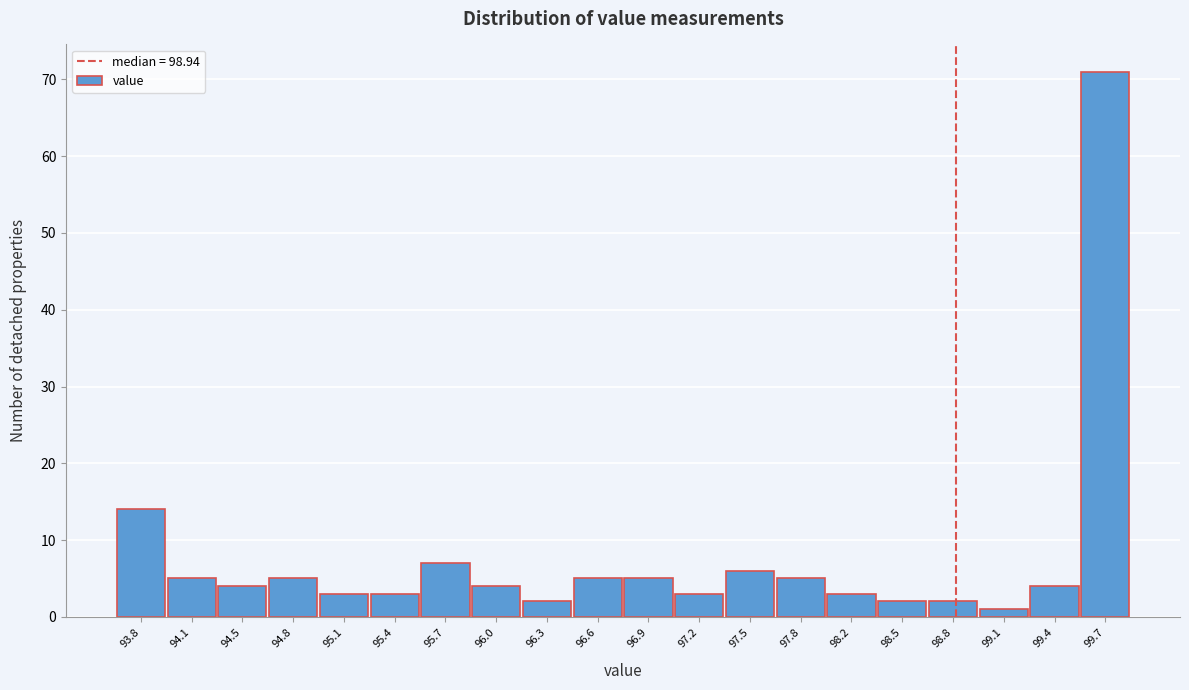

Reading right to left, list all the values displayed in this chart.

99.7=71	99.4=4	99.1=1	98.8=2	98.5=2	98.2=3	97.8=5	97.5=6	97.2=3	96.9=5	96.6=5	96.3=2	96.0=4	95.7=7	95.4=3	95.1=3	94.8=5	94.5=4	94.1=5	93.8=14